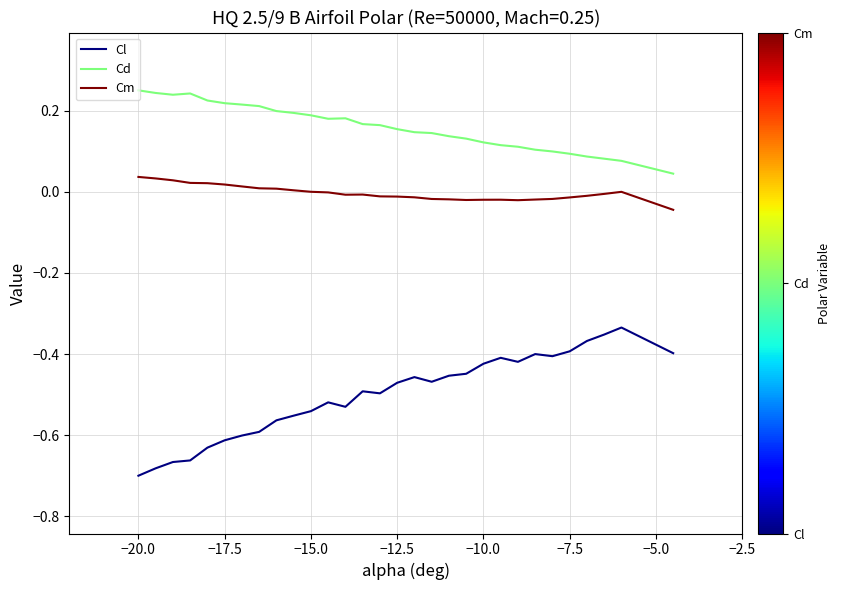

Rank the series by their maximum value, from highest to lowest.

Cd, Cm, Cl